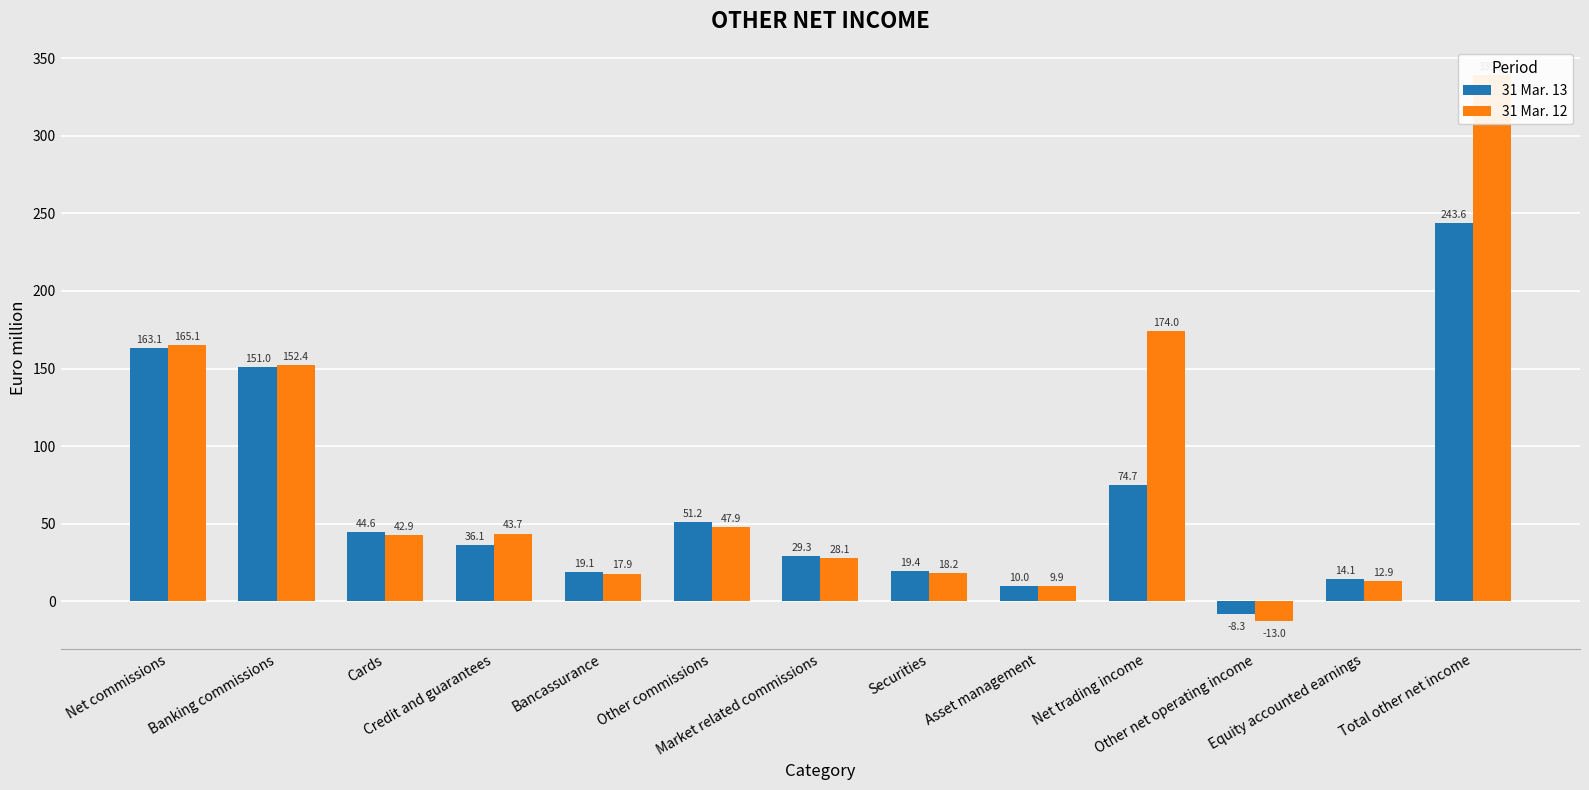

Count the number of categories in the chart.

13